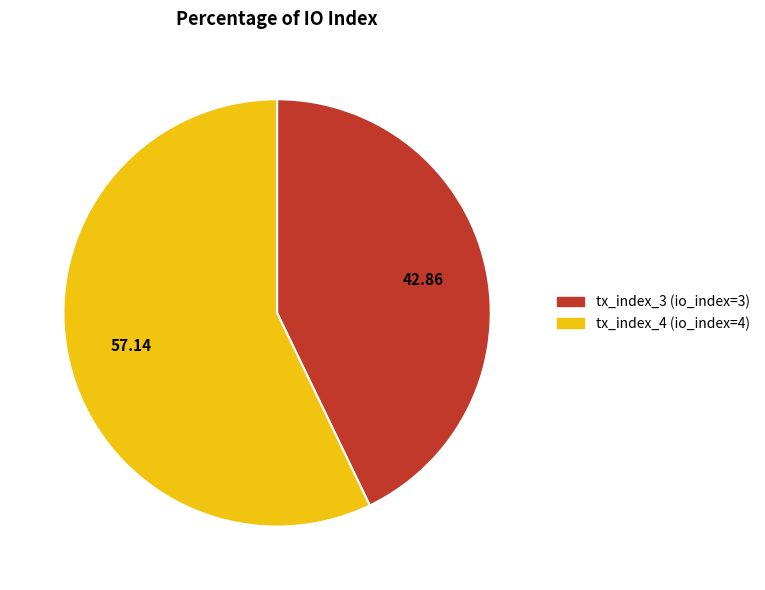

Which slice represents more than half of the pie?

tx_index_4